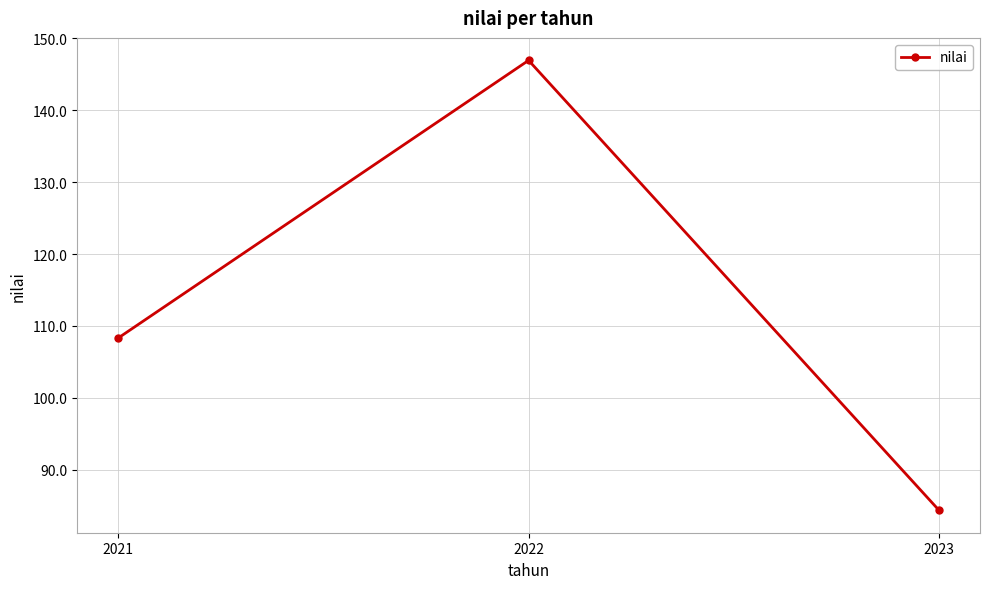

Count the number of categories in the chart.

3